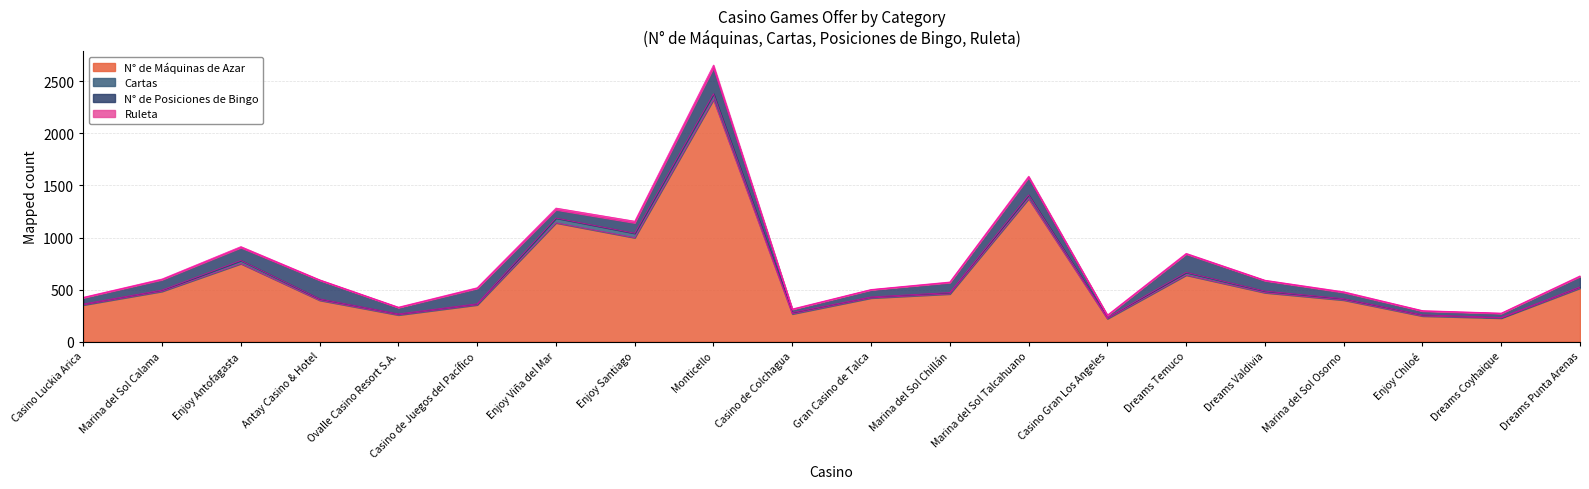

In Ruleta, how many points are higher than both neighbors (excluding endpoints)?

5